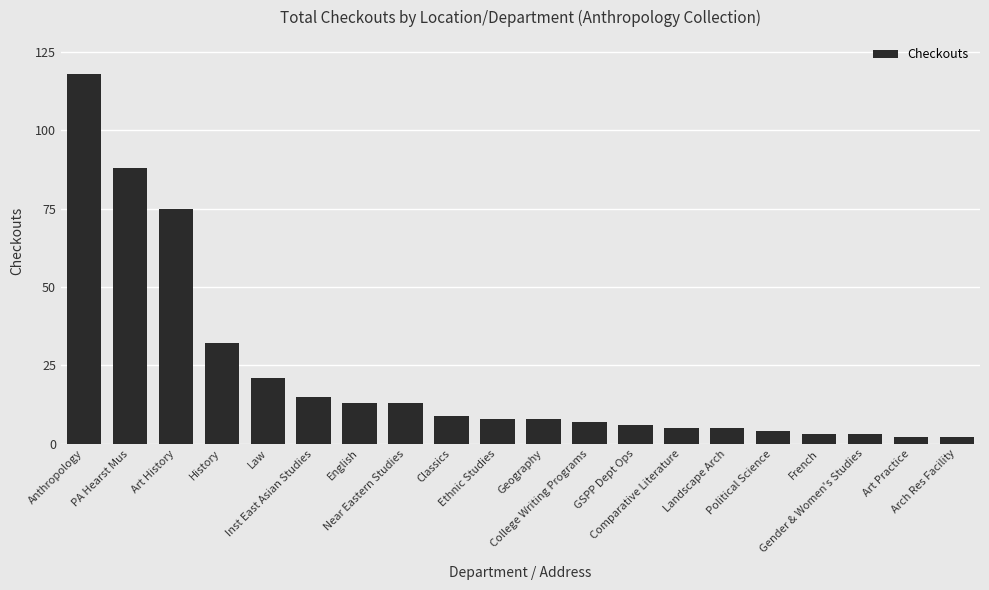

What is the smallest value displayed?

2